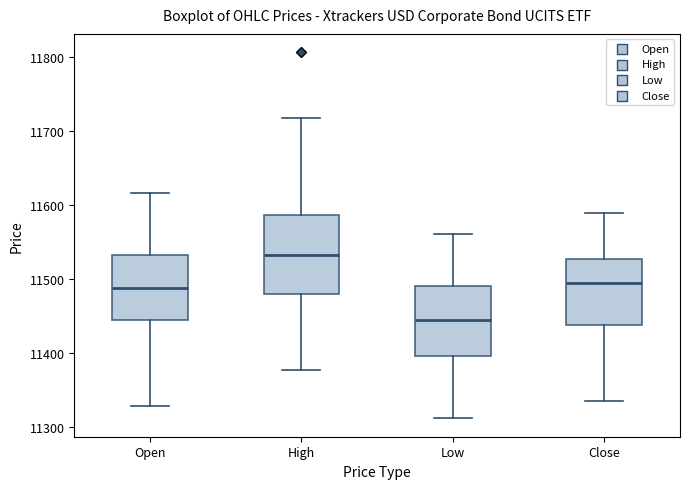

Where is the upper edge of the box for Low on the y-axis? The values are not printed on the chart, so give them approximately, as read against the axis.

11490